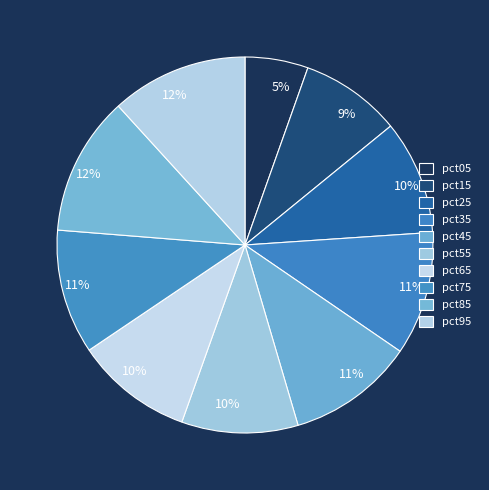

Does any single category account for the majority?

No